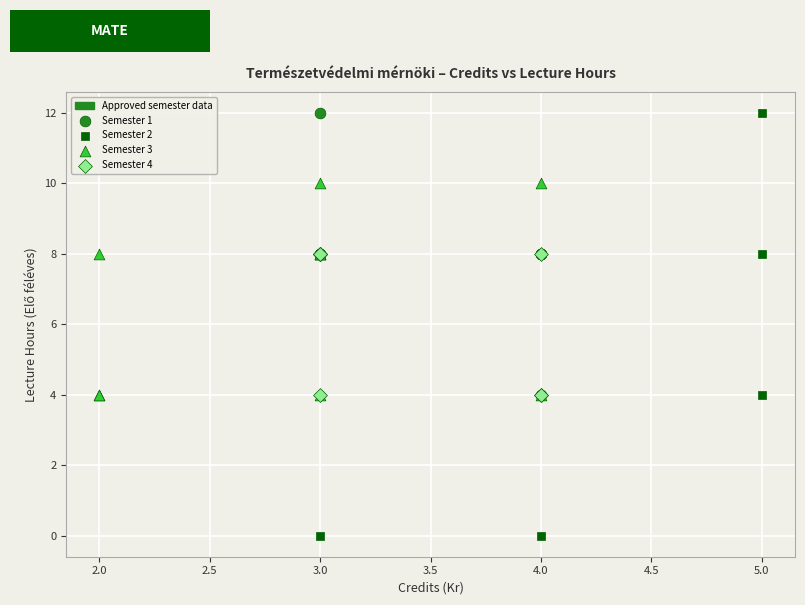

Which series contains the lowest Y value?

Semester 2